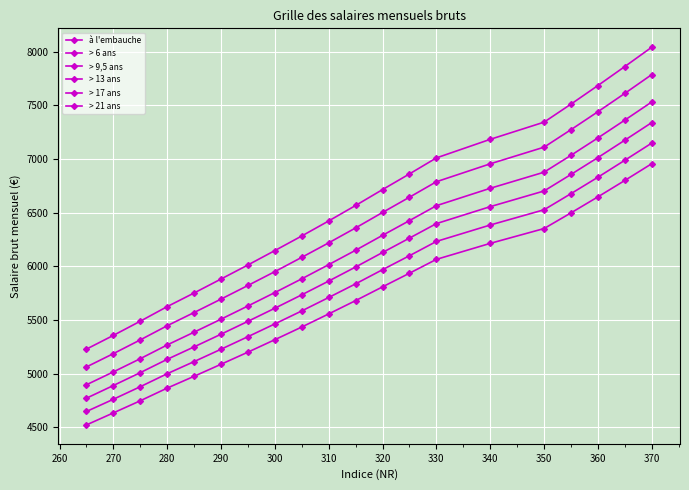

True or false: > 9,5 ans and à l'embauche intersect in this chart.

False